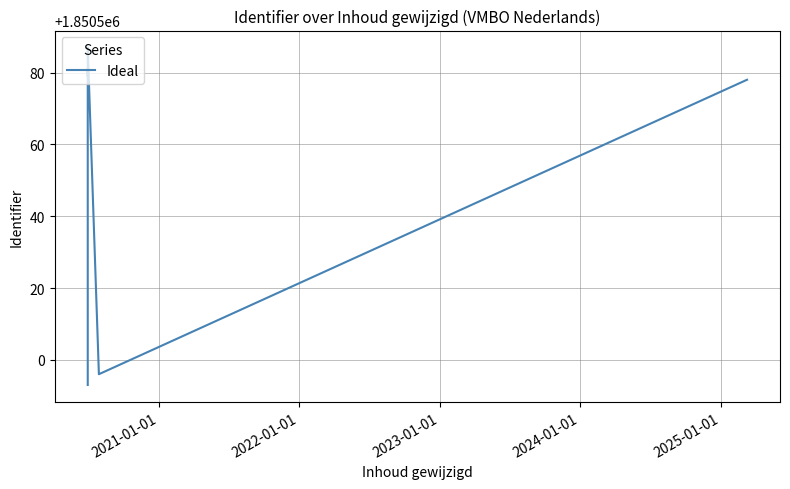

The value at 2022-01-01 is 1191714. True or false?

False